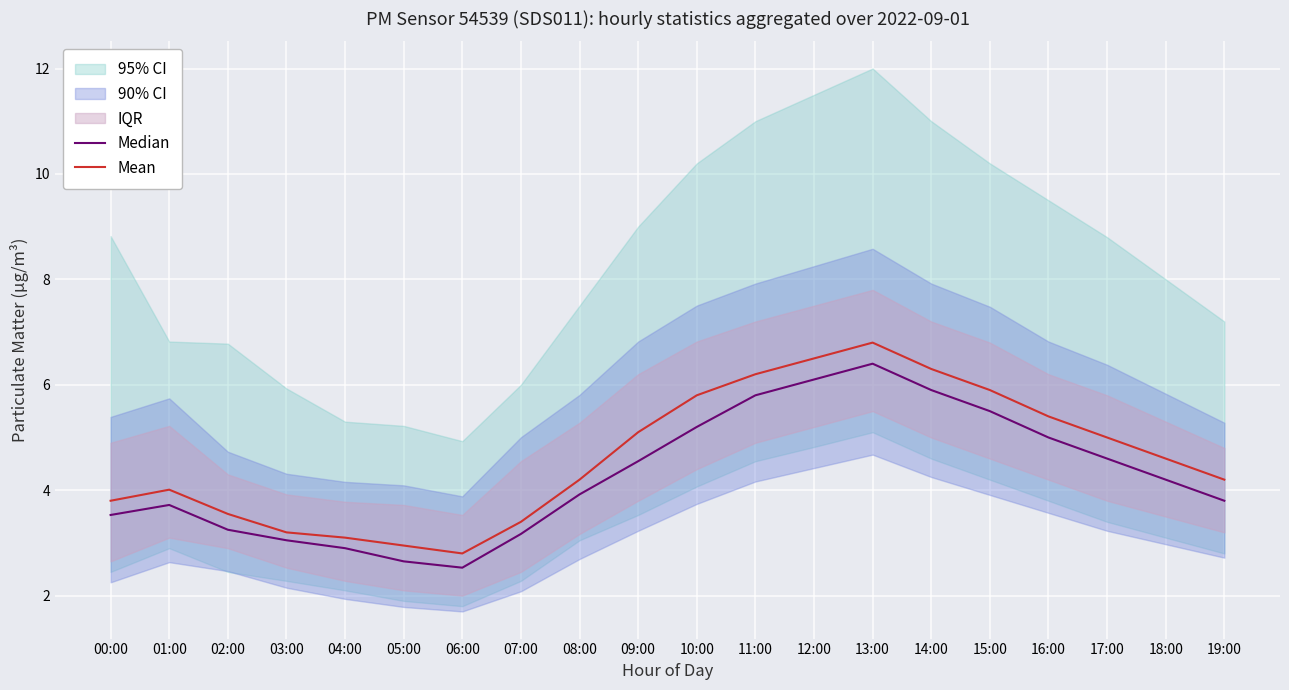

Which has a higher value, 01:00 or 05:00?

01:00